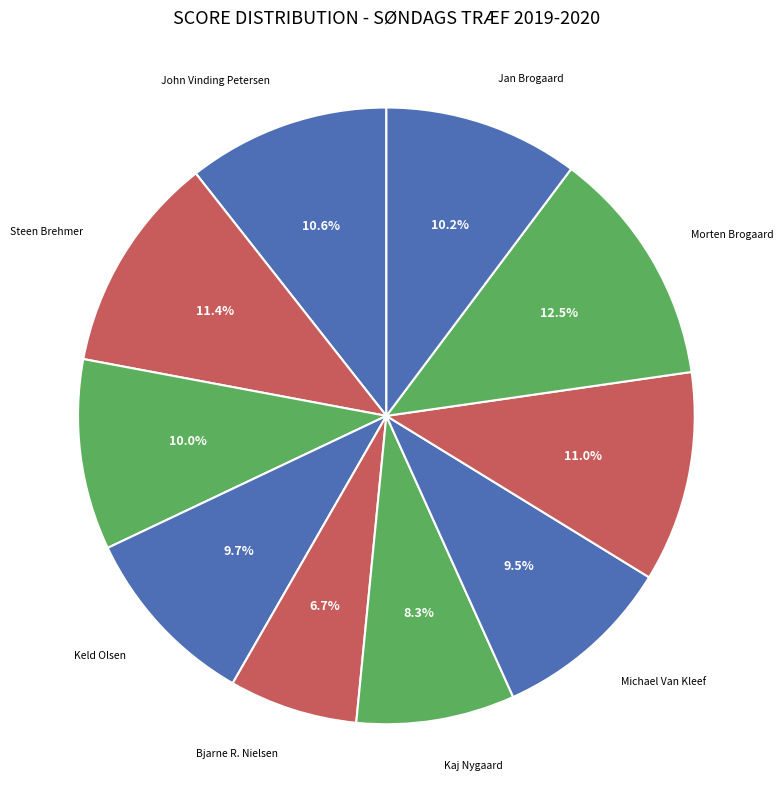

Which slice is the smallest?

Bjarne R. Nielsen